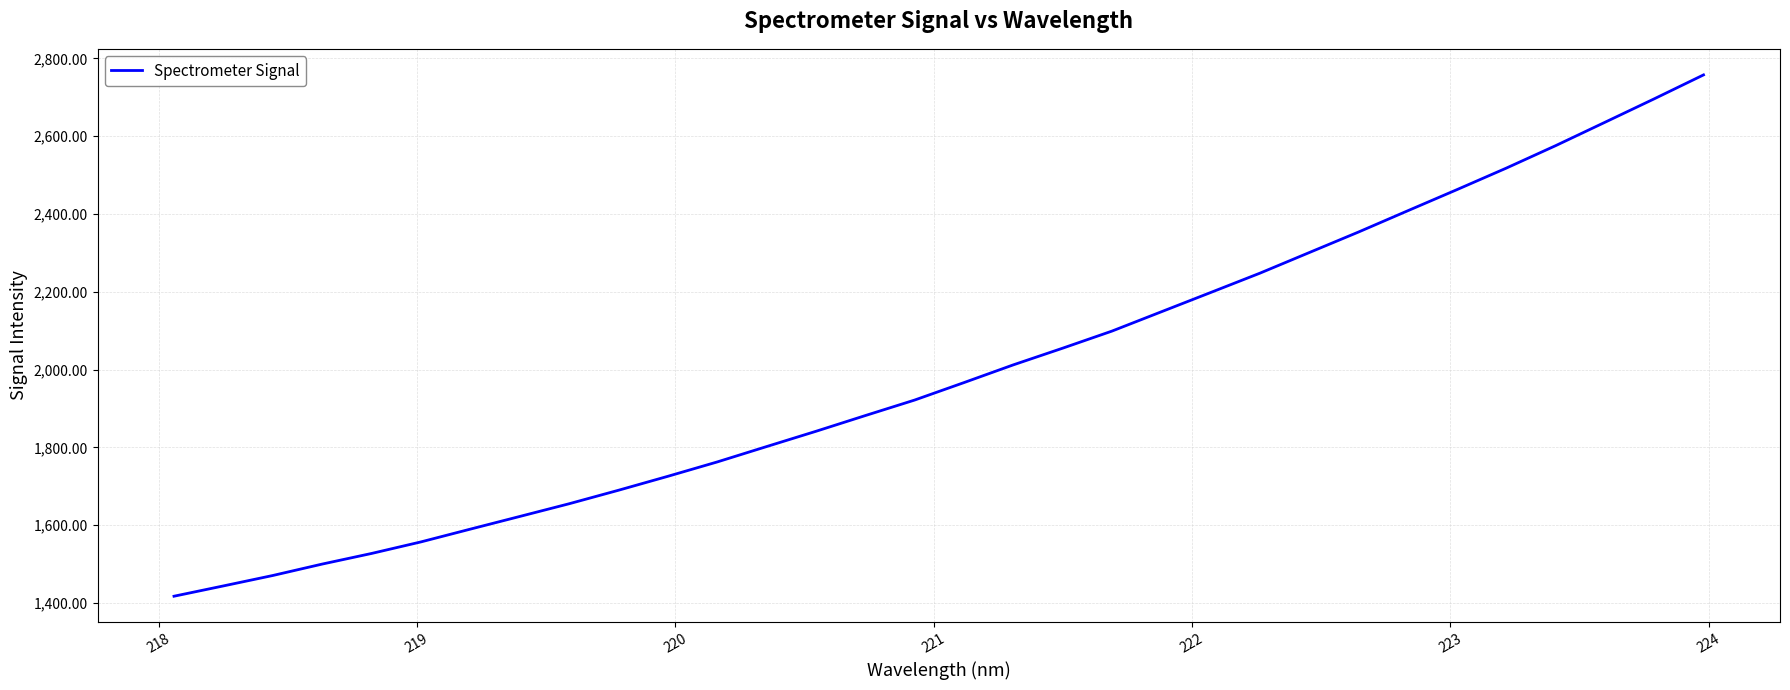

What is the maximum value shown in the chart?

2757.5